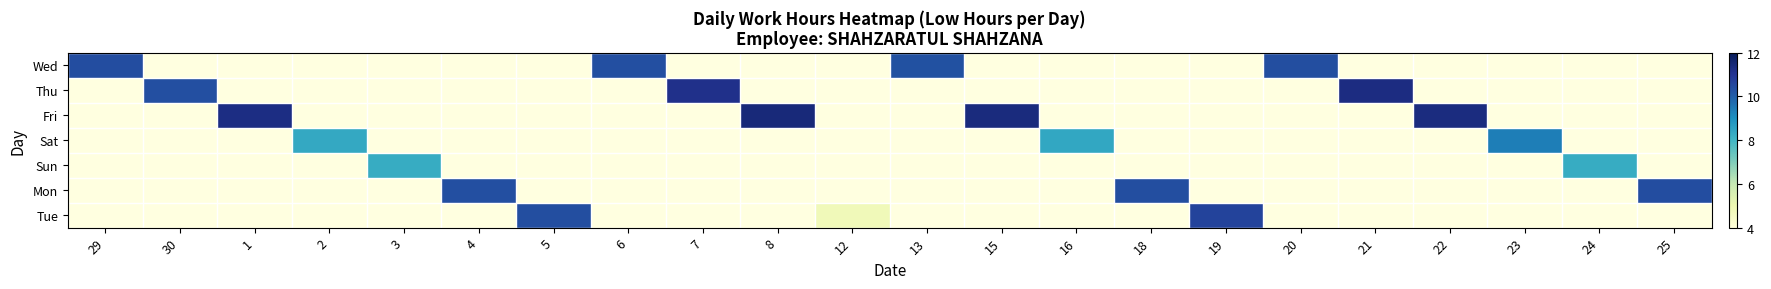

How many series are shown in this chart?

7